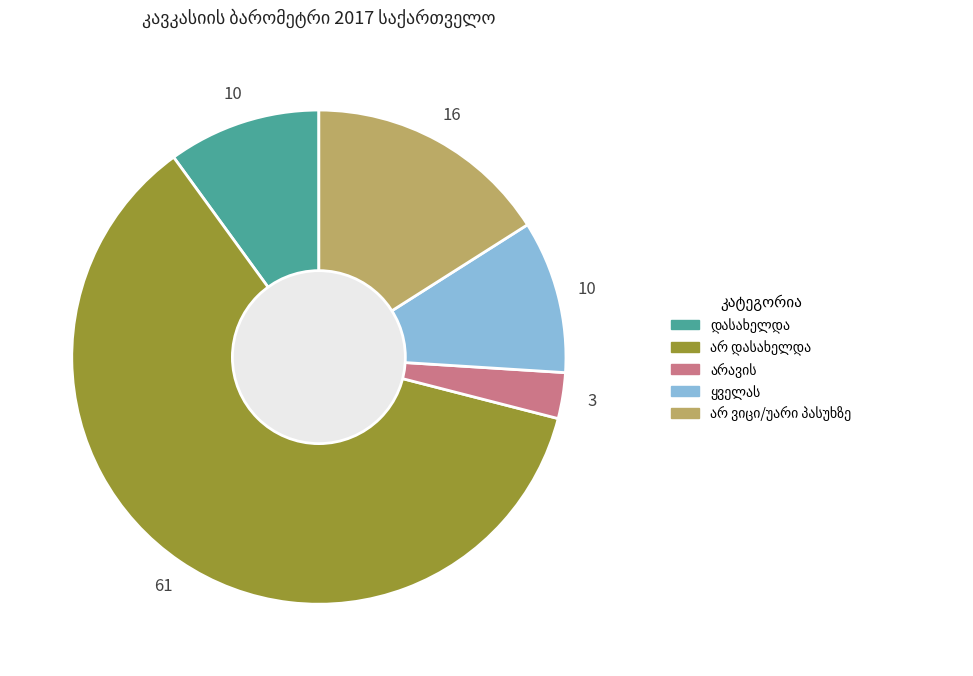

Is there a majority slice in this chart?

Yes